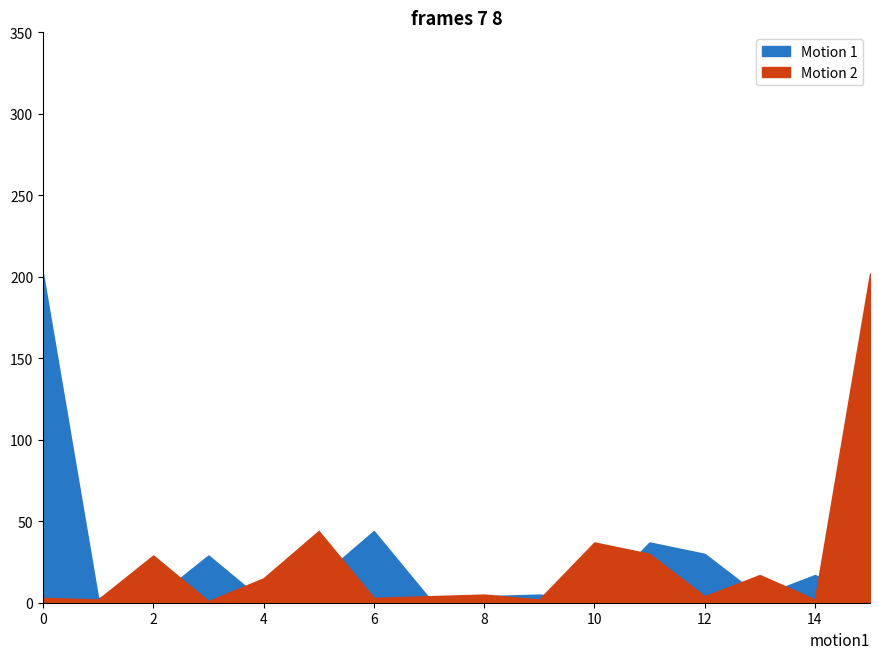

Reading left to right, list all the values displayed in this chart.

Motion 1: 202	3	2	29	1	15	44	3	4	5	2	37	30	4	17	2
Motion 2: 3	2	29	1	15	44	3	4	5	2	37	30	4	17	2	202